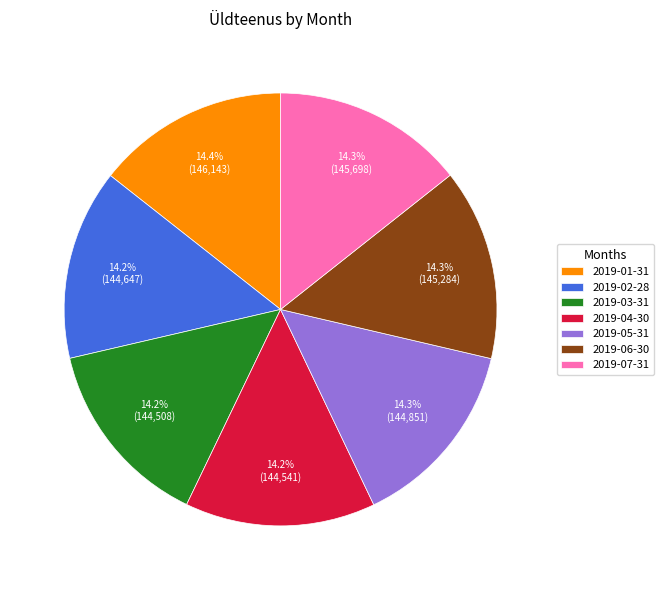

Does 2019-05-31 represent more than half of the total?

No